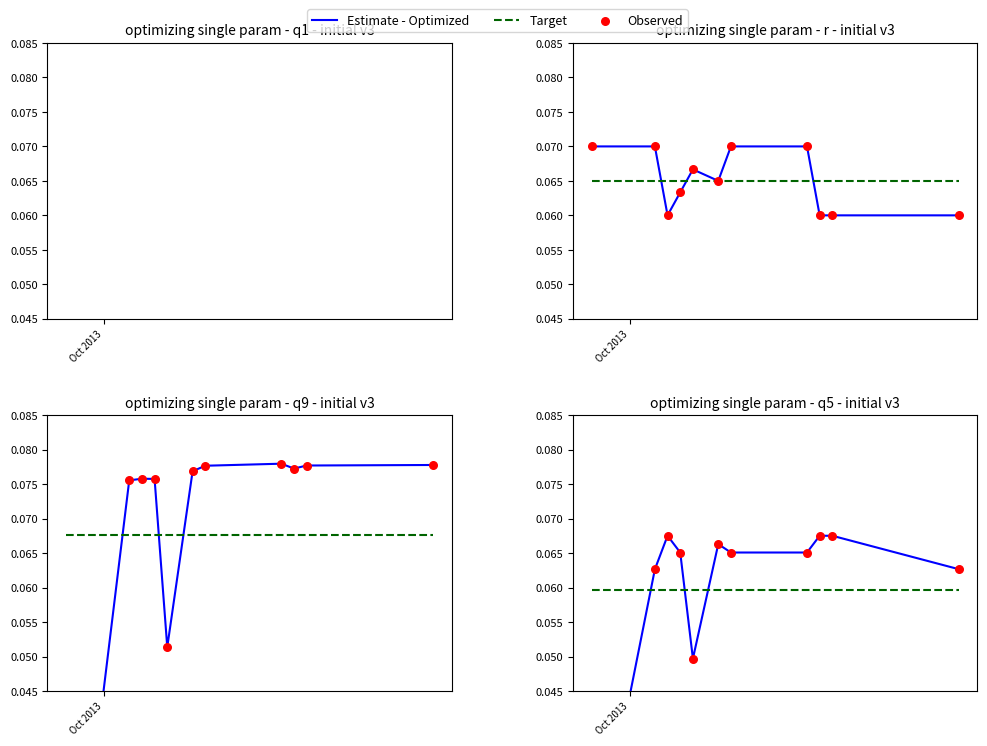

Which series reaches the maximum Y coordinate?

Estimate - Optimized